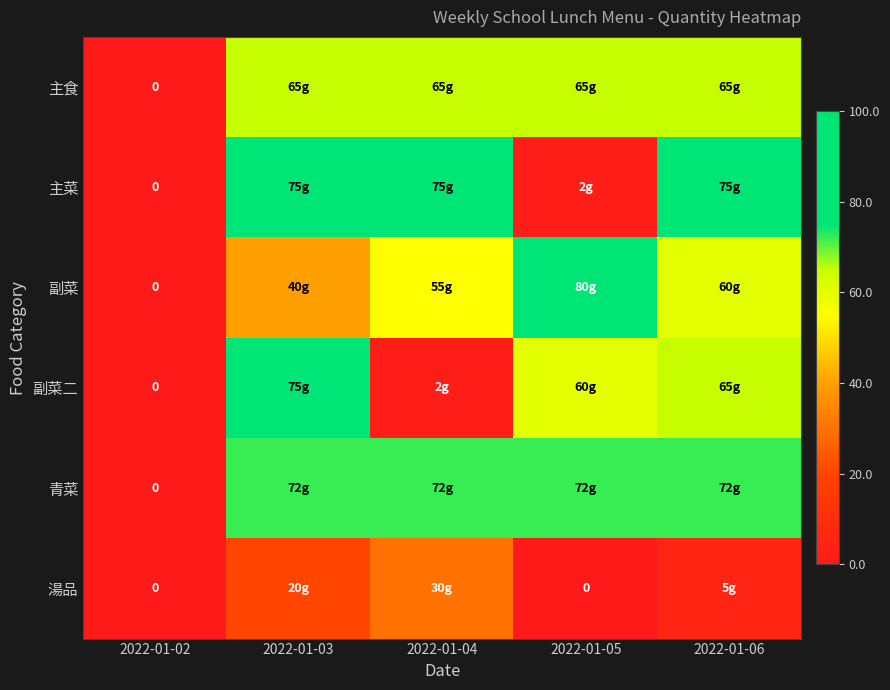

At which label is 青菜 closest to 36?

2022-01-02